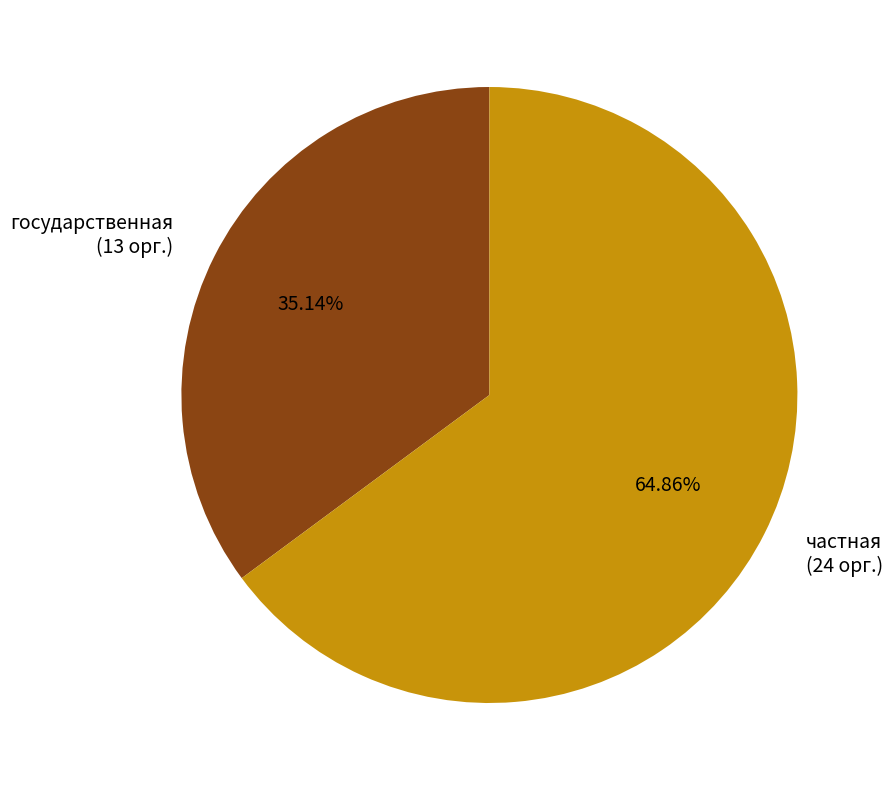

Does any single category account for the majority?

Yes